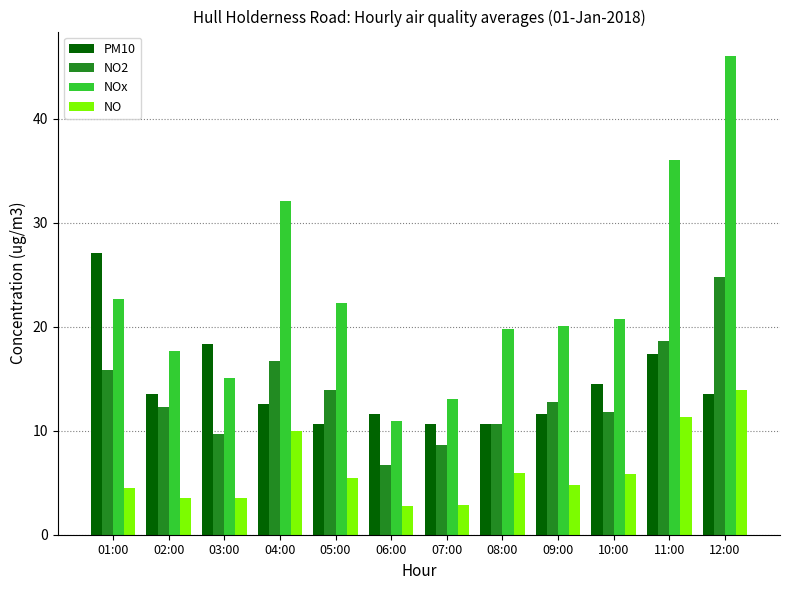

What is the label of the 12th bar from the left?

12:00